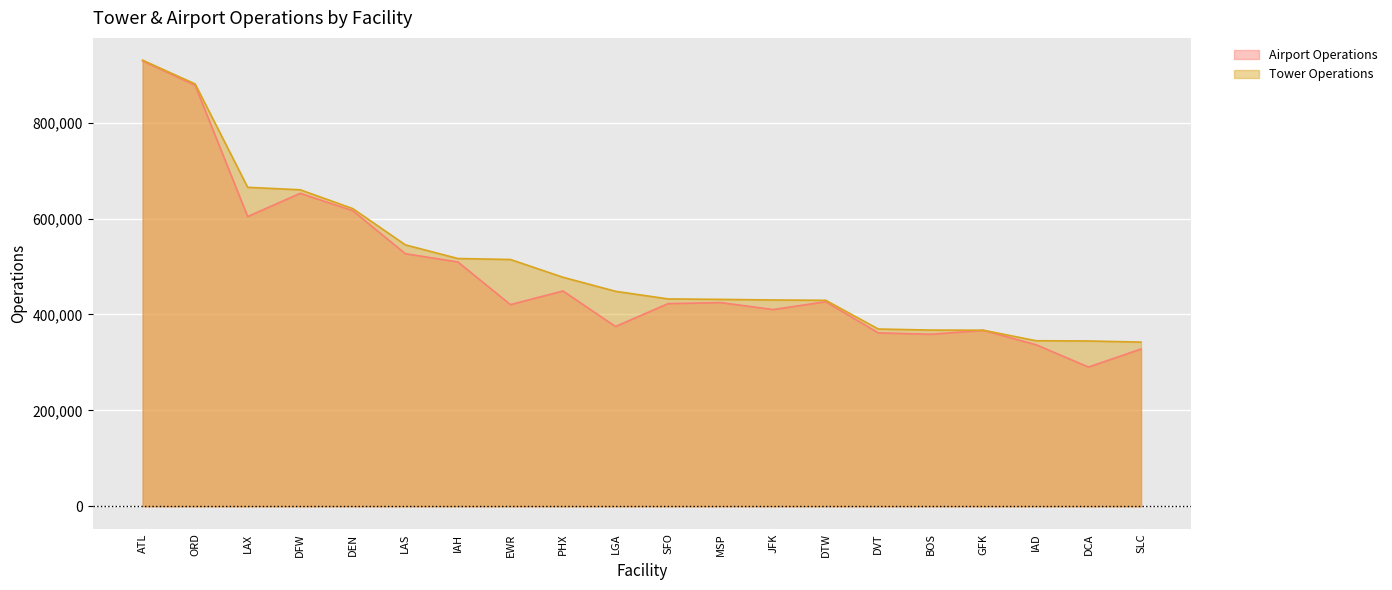

What is the label of the 19th point from the left?

DCA